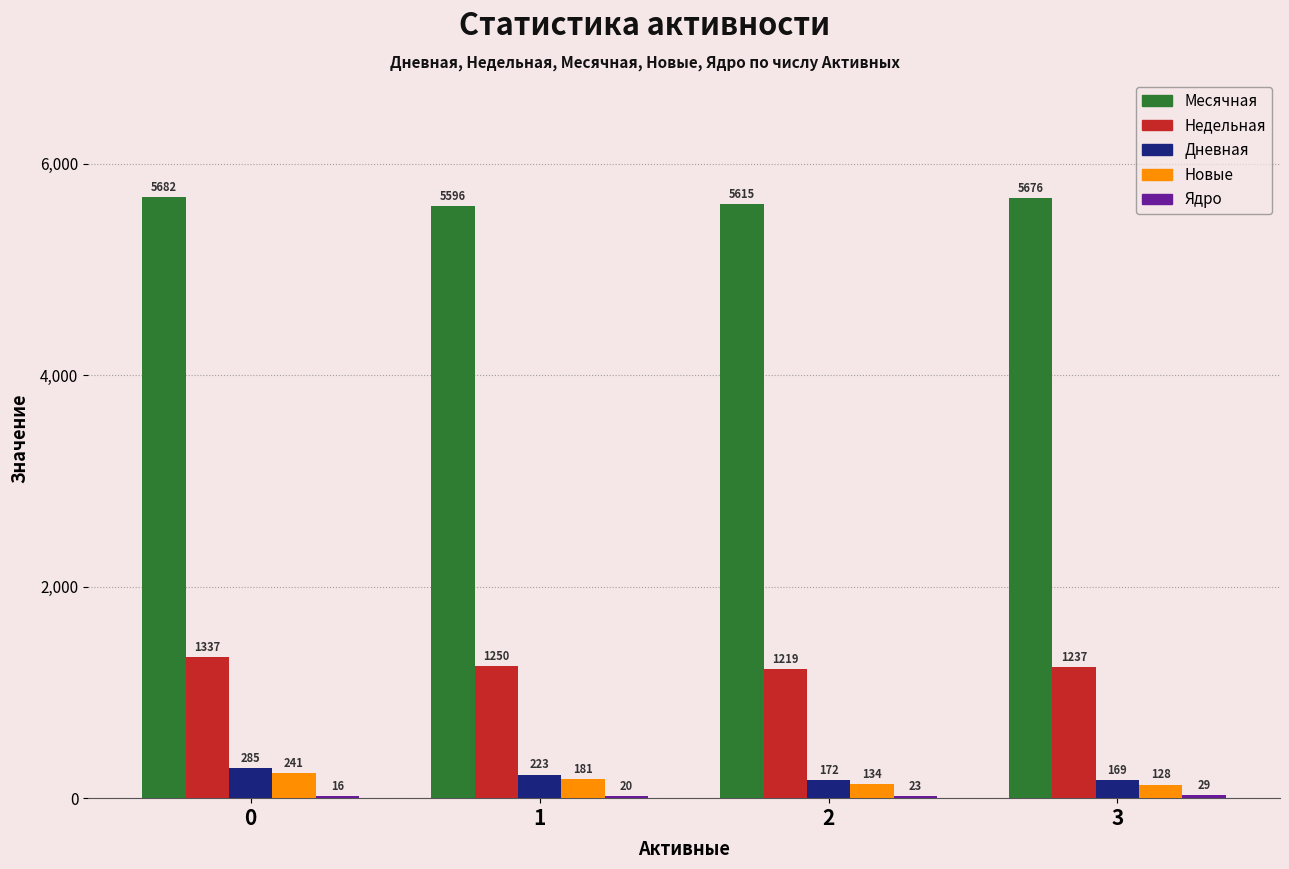

What is the approximate value of Новые at 2, to the nearest 50?

150